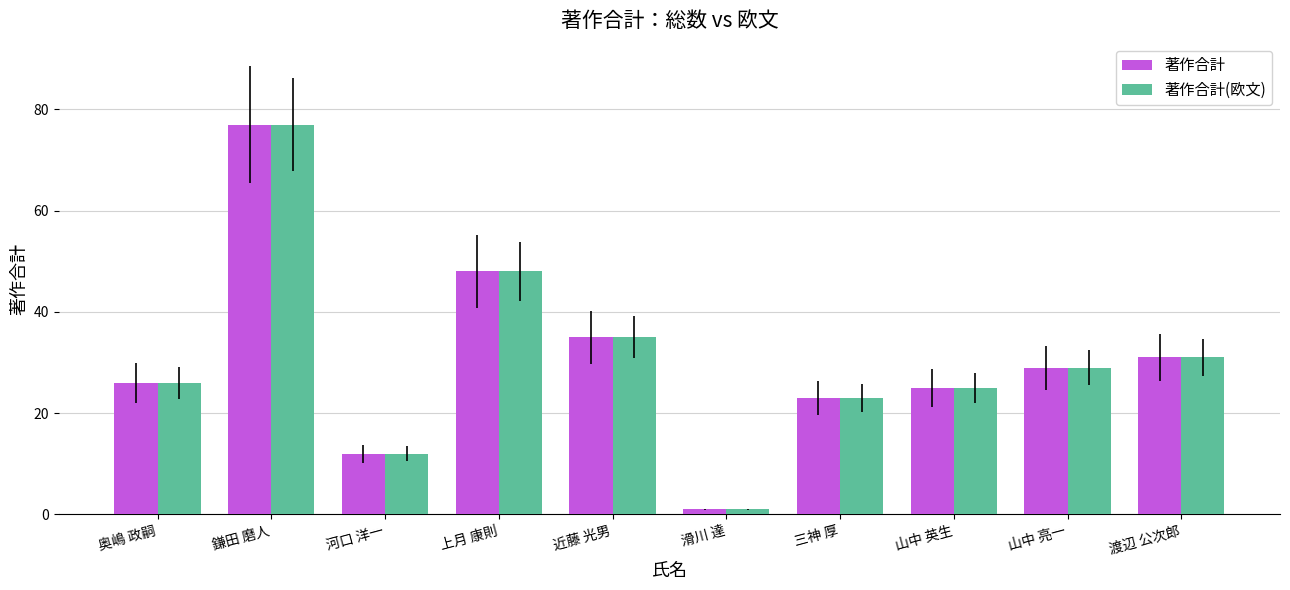

What is the sum of the 著作合計(欧文) values at 三神 厚 and 河口 洋一?

35